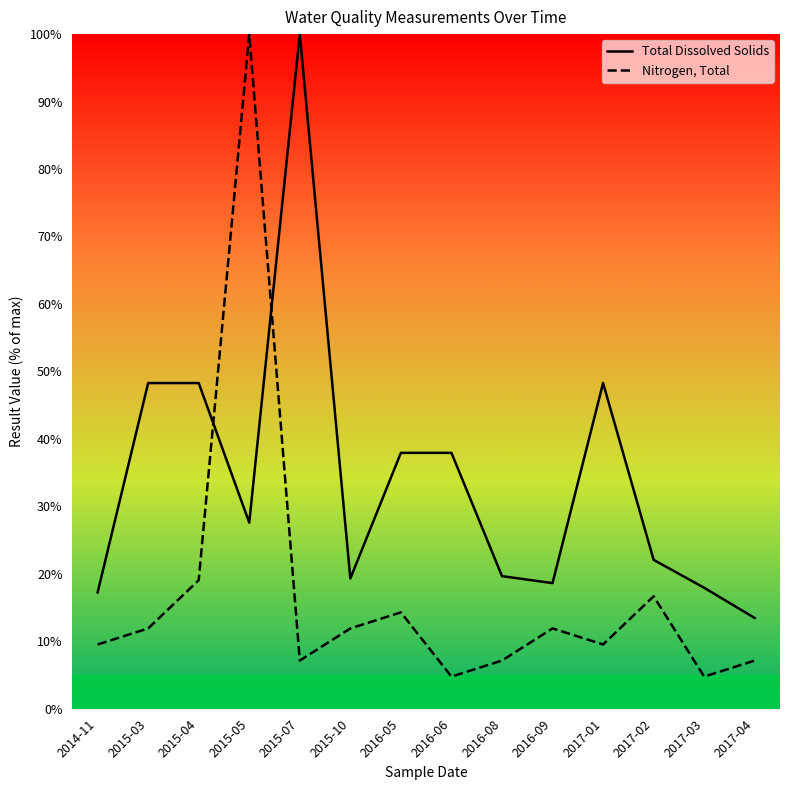

True or false: Nitrogen, Total has a value of 9.5 at 2017-01.

True